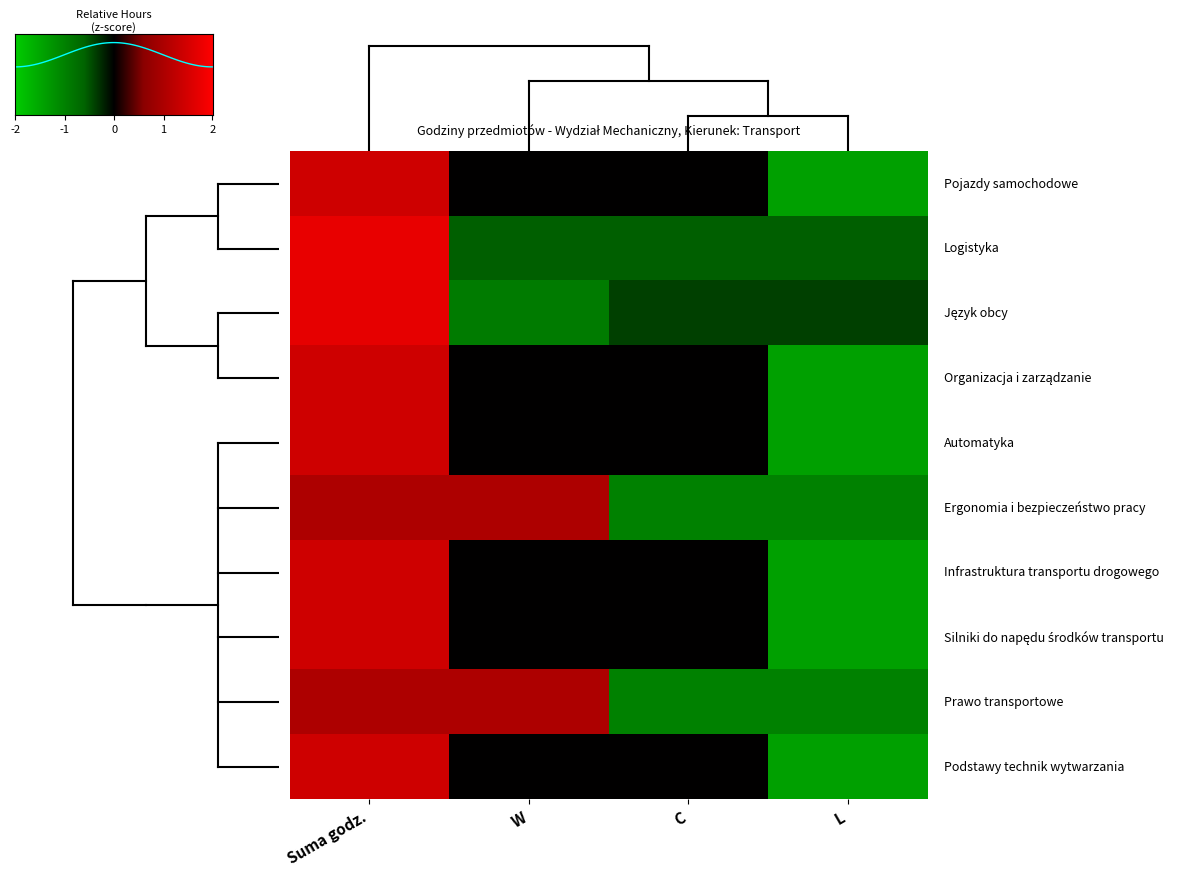

Reading left to right, what are all the values shown in this chart?

Pojazdy samochodowe: Suma godz.=1.4	W=0.0	C=0.0	L=-1.4
Logistyka: Suma godz.=1.7	W=-0.6	C=-0.6	L=-0.6
Język obcy: Suma godz.=1.7	W=-0.9	C=-0.4	L=-0.4
Organizacja i zarządzanie: Suma godz.=1.4	W=0.0	C=0.0	L=-1.4
Automatyka: Suma godz.=1.4	W=0.0	C=0.0	L=-1.4
Ergonomia i bezpieczeństwo pracy: Suma godz.=1.0	W=1.0	C=-1.0	L=-1.0
Infrastruktura transportu drogowego: Suma godz.=1.4	W=0.0	C=0.0	L=-1.4
Silniki do napędu środków transportu: Suma godz.=1.4	W=0.0	C=0.0	L=-1.4
Prawo transportowe: Suma godz.=1.0	W=1.0	C=-1.0	L=-1.0
Podstawy technik wytwarzania: Suma godz.=1.4	W=0.0	C=0.0	L=-1.4